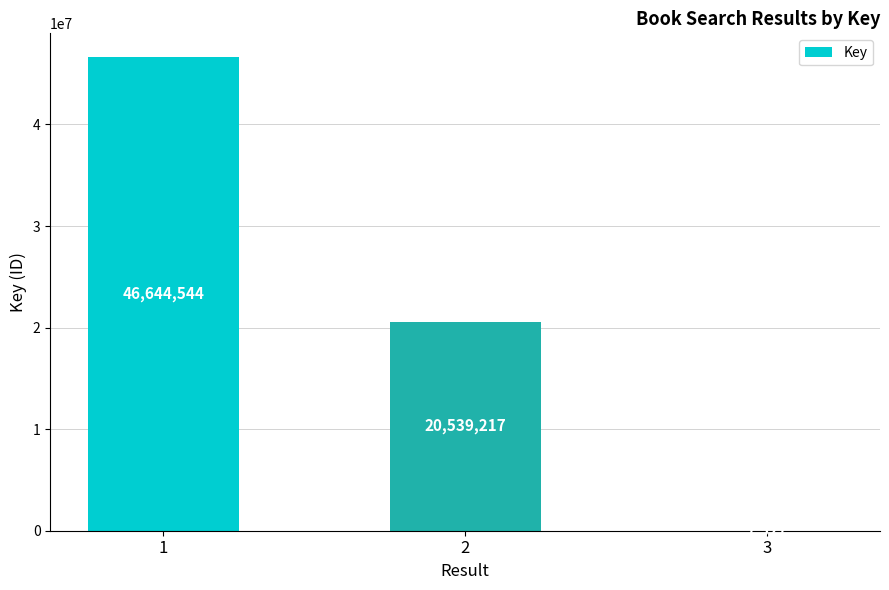

What is the difference between the values at 2 and 3?

20531690